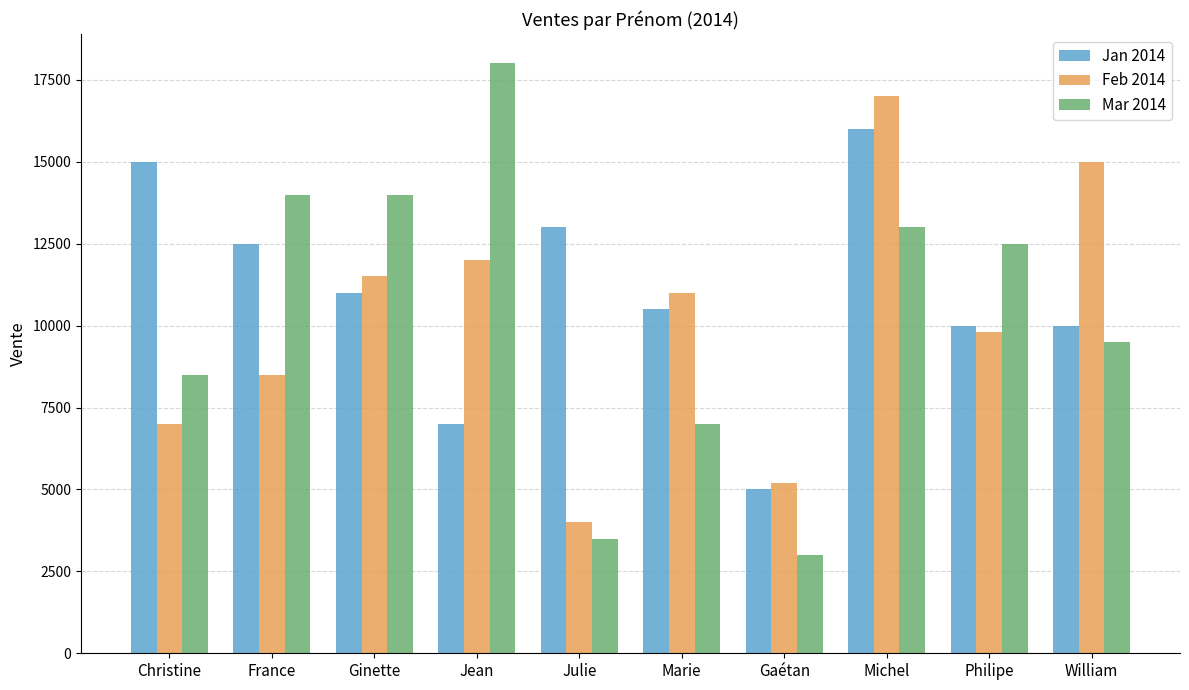

What is the difference between the second highest and minimum values in the Mar 2014 series?

11000